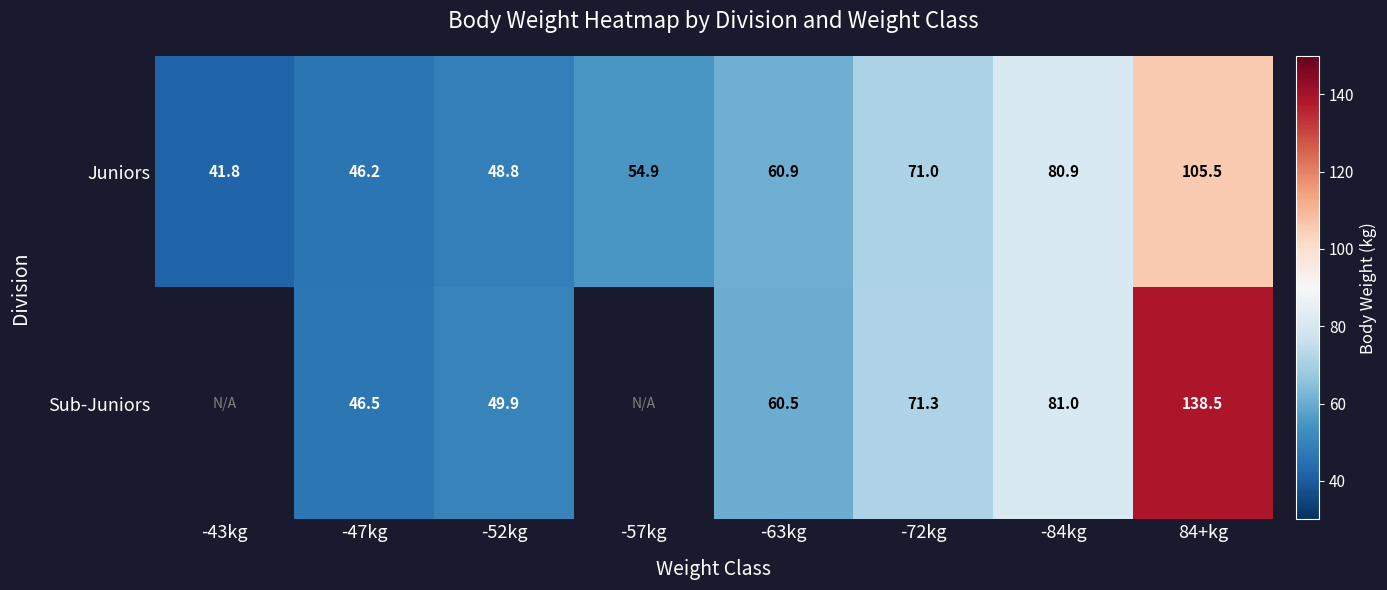

Is the value of Sub-Juniors at -84kg greater than the value of Juniors at -63kg?

Yes